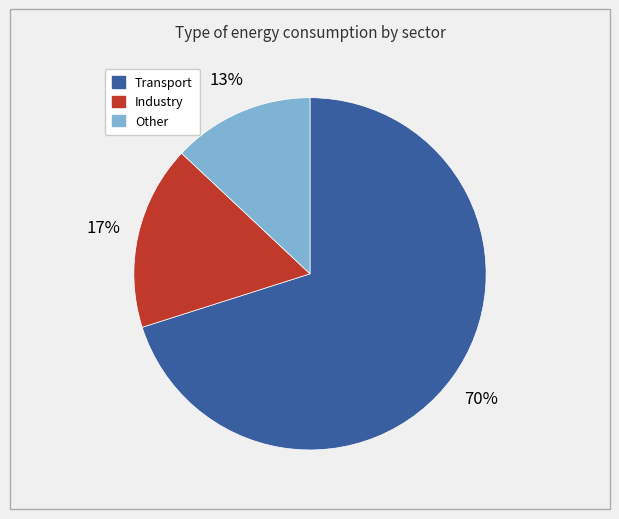

Which category accounts for the majority?

Transport